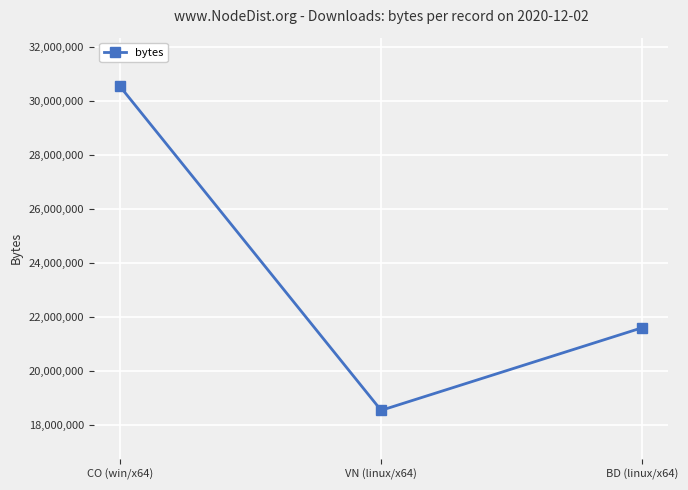

What position from the left is CO (win/x64)?

1